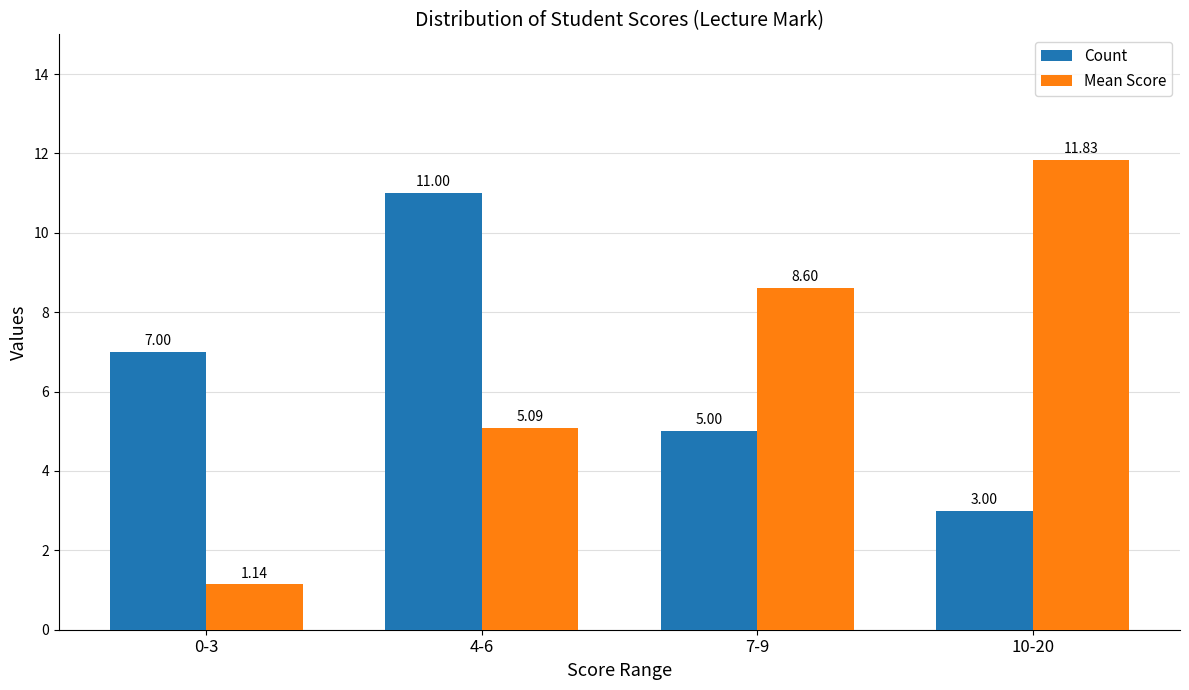

What is the label of the 2nd bar from the right?

7-9